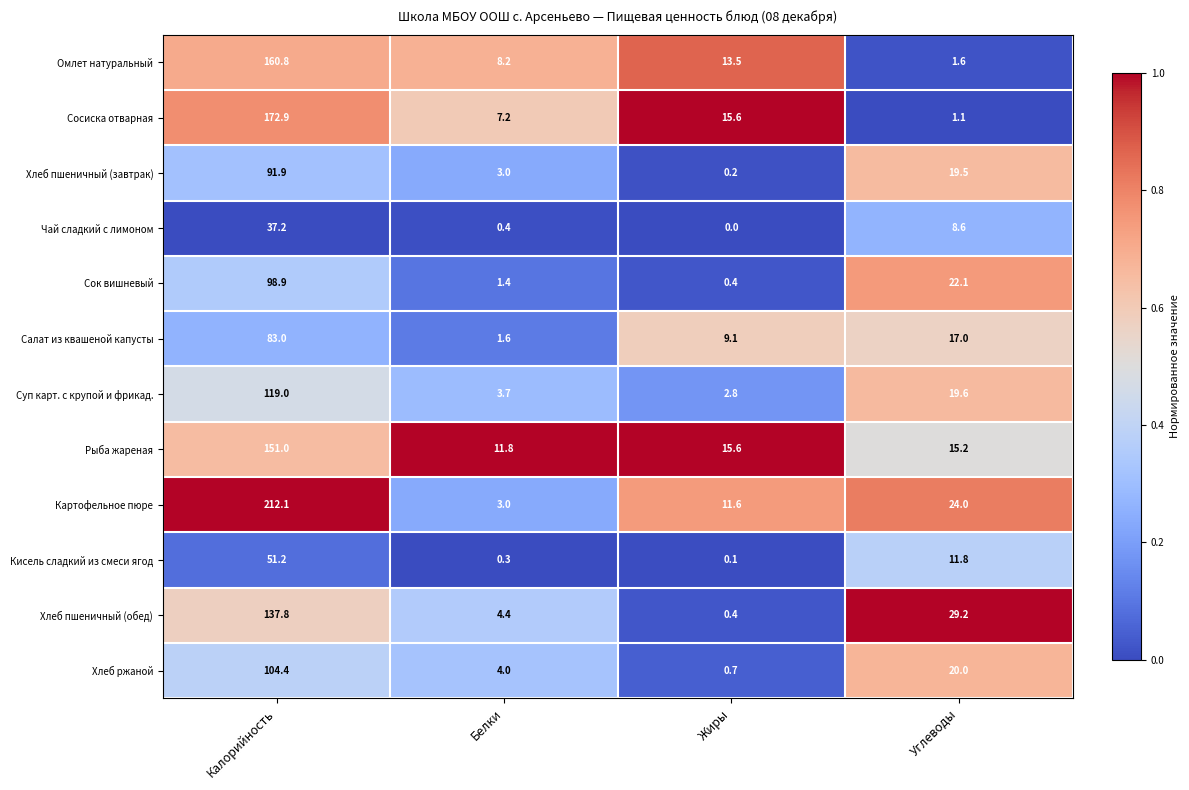

Which series has the largest total across all categories?

Картофельное пюре